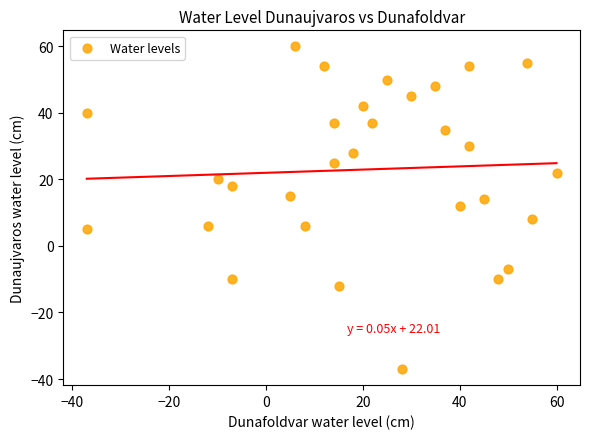

What is the range of X values (max minus min)?

97